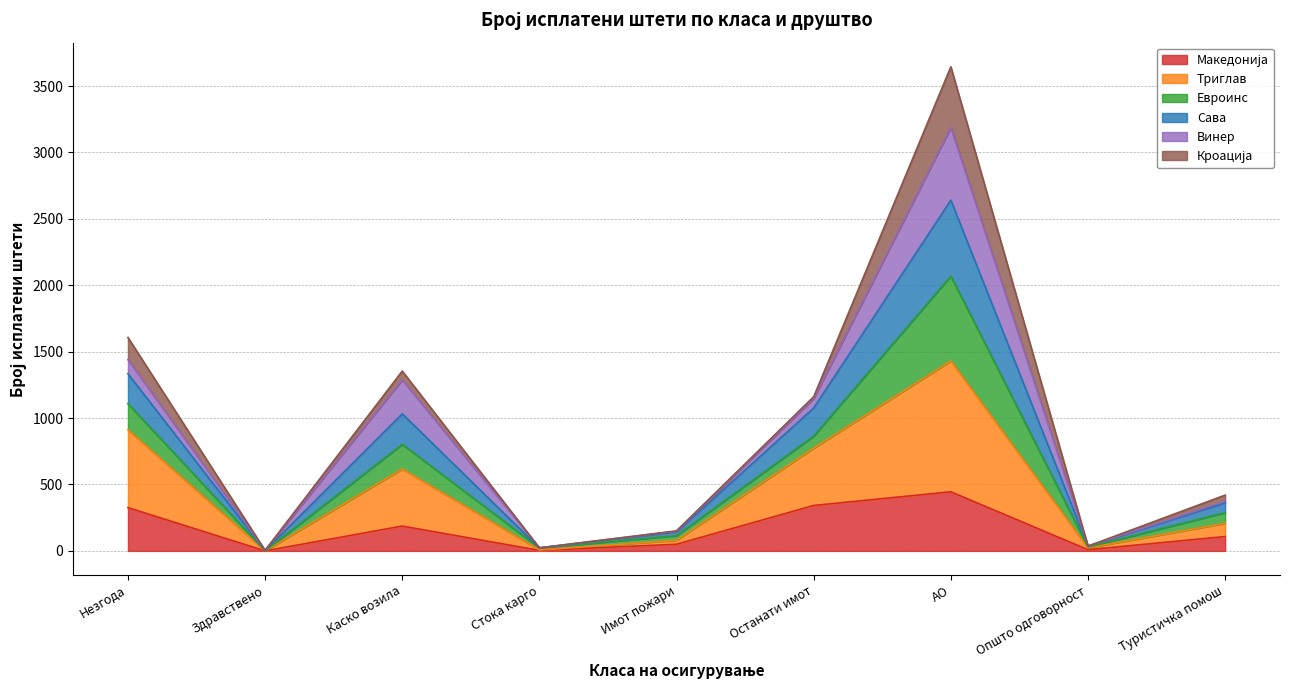

At which category is the sum across all series the highest?

АО